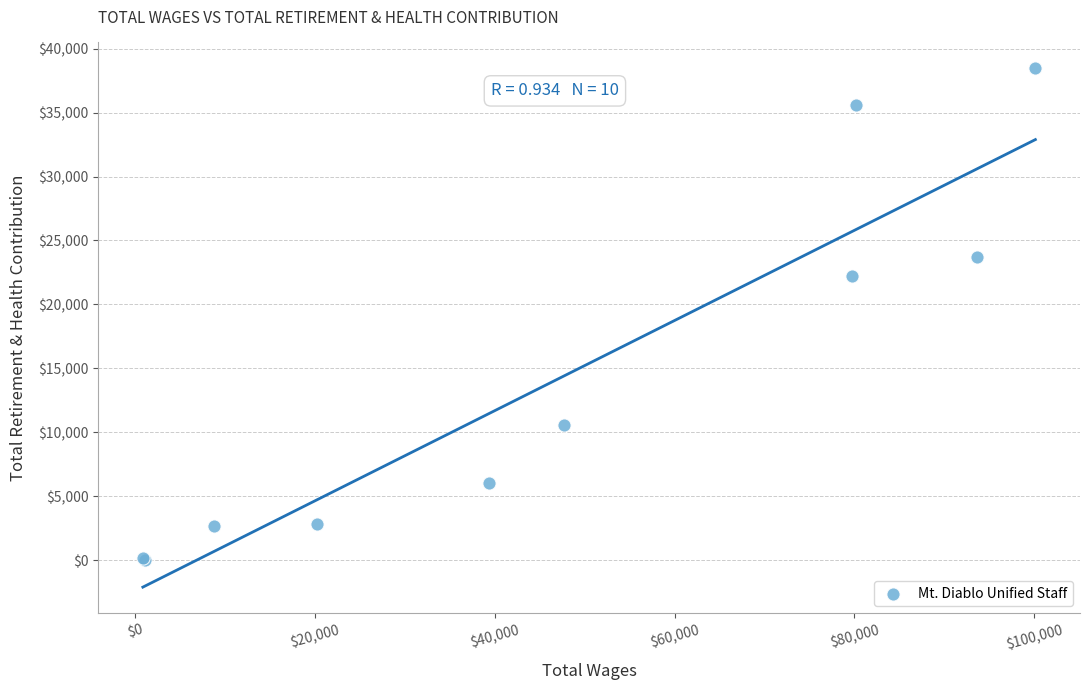

What Y value in the scatter plot is closest to 19228?

22246